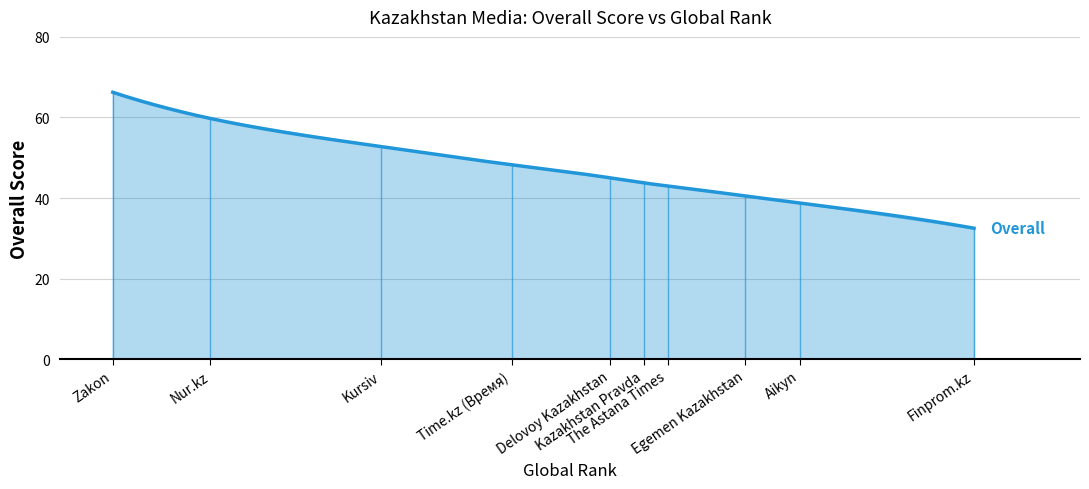

What position from the left is Egemen Kazakhstan?

8